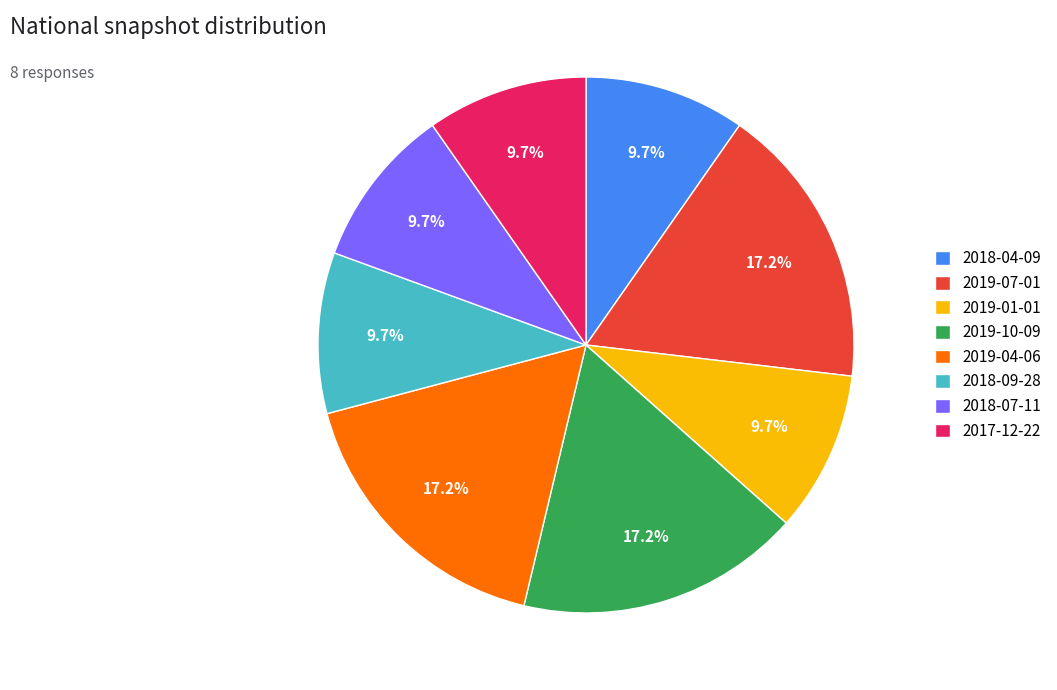

Do 2018-04-09 and 2018-07-11 together represent more than half of the pie?

No